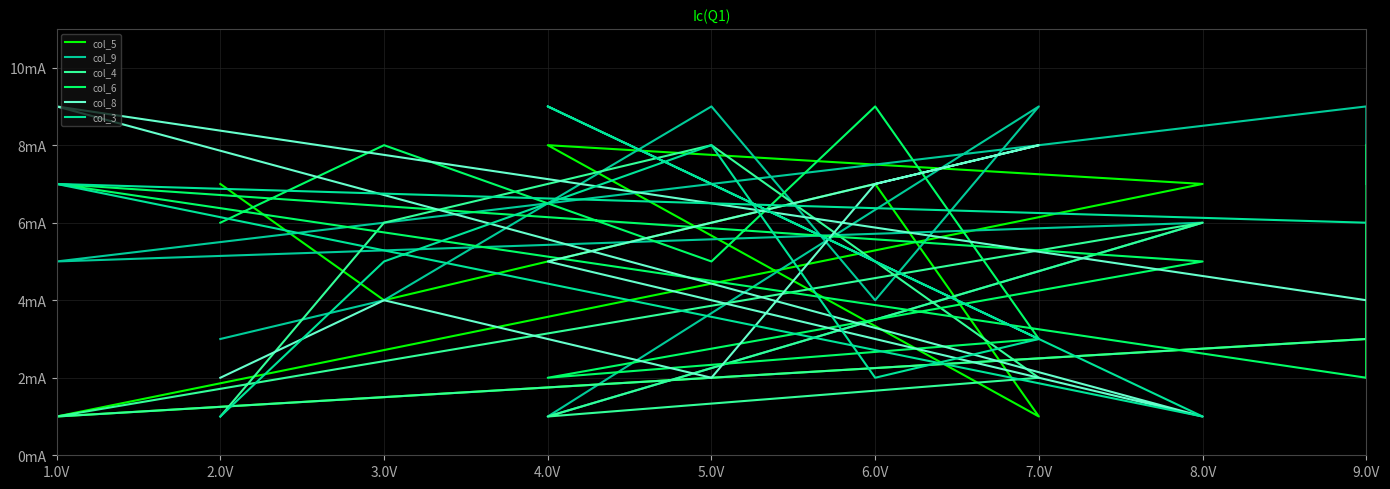

What are all the series names shown in the legend?

col_5, col_9, col_4, col_6, col_8, col_3